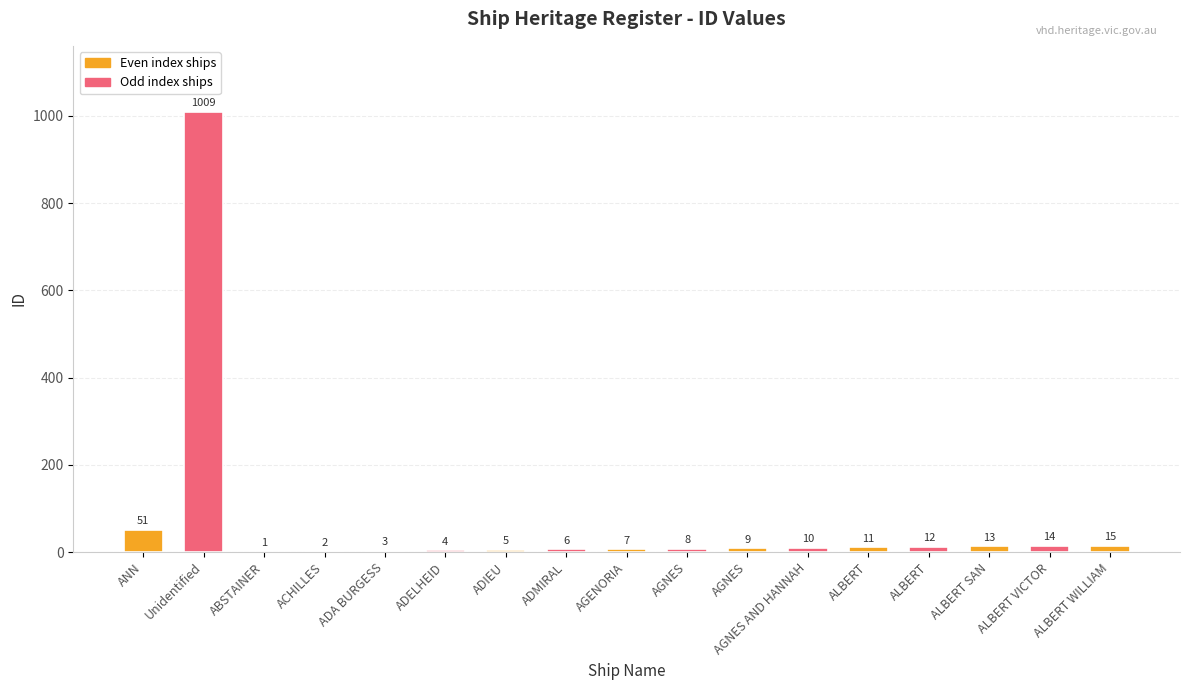

What is the difference between the values at Unidentified and ALBERT?

998